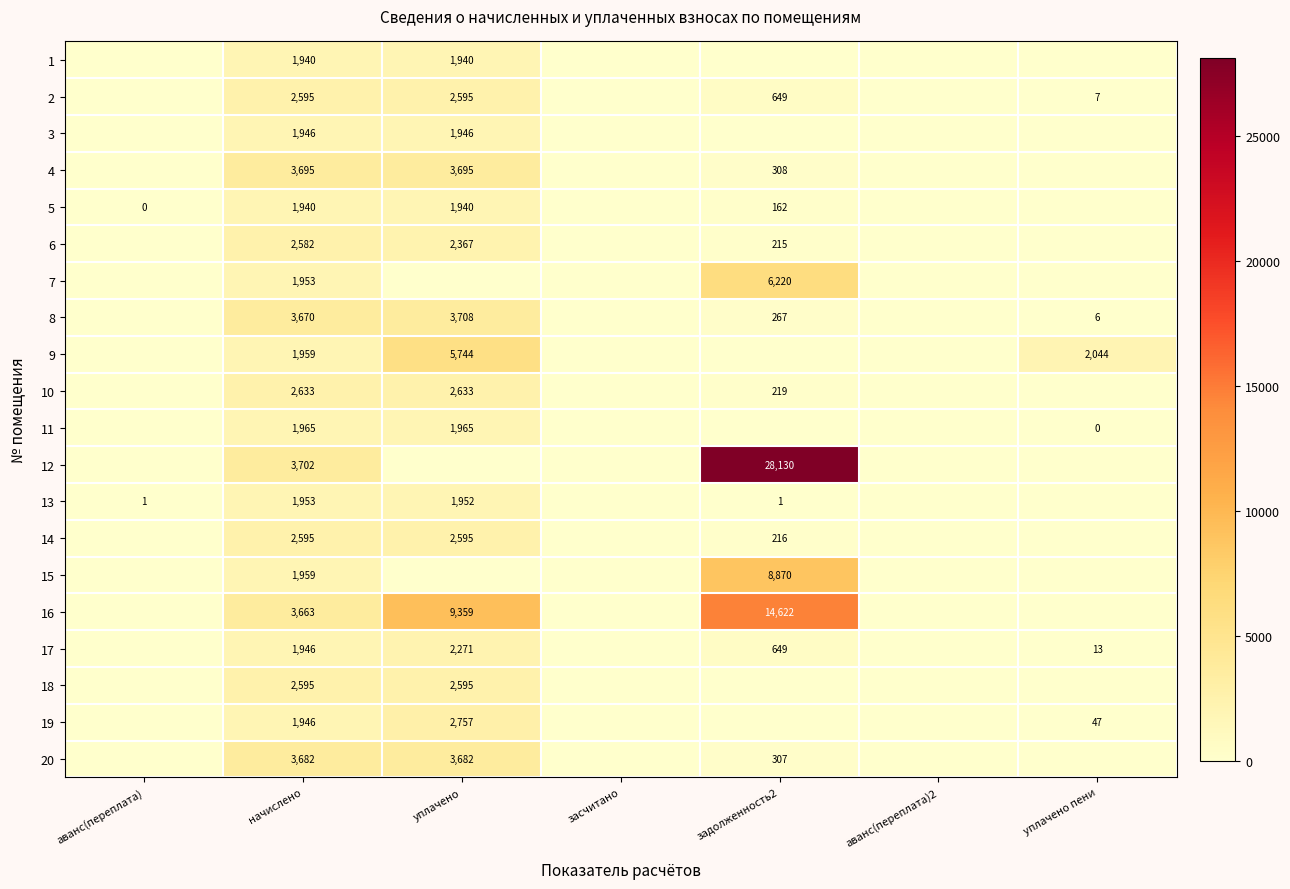

Count the number of categories in the chart.

7